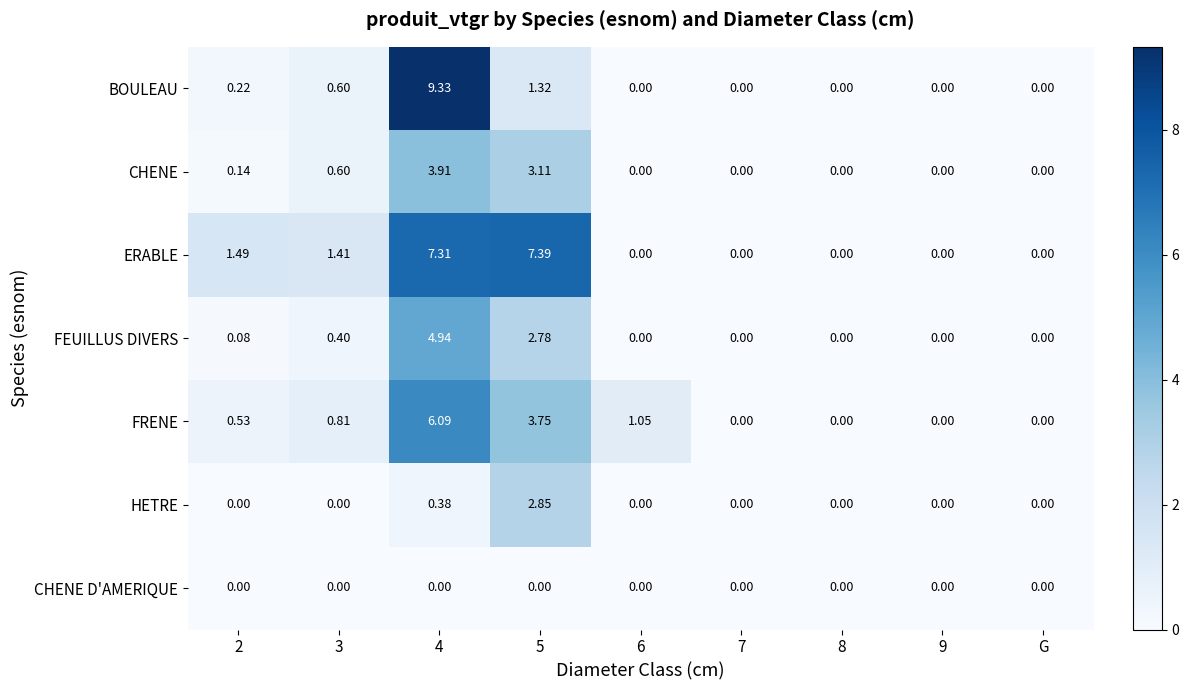

Which series has the widest spread of values?

BOULEAU